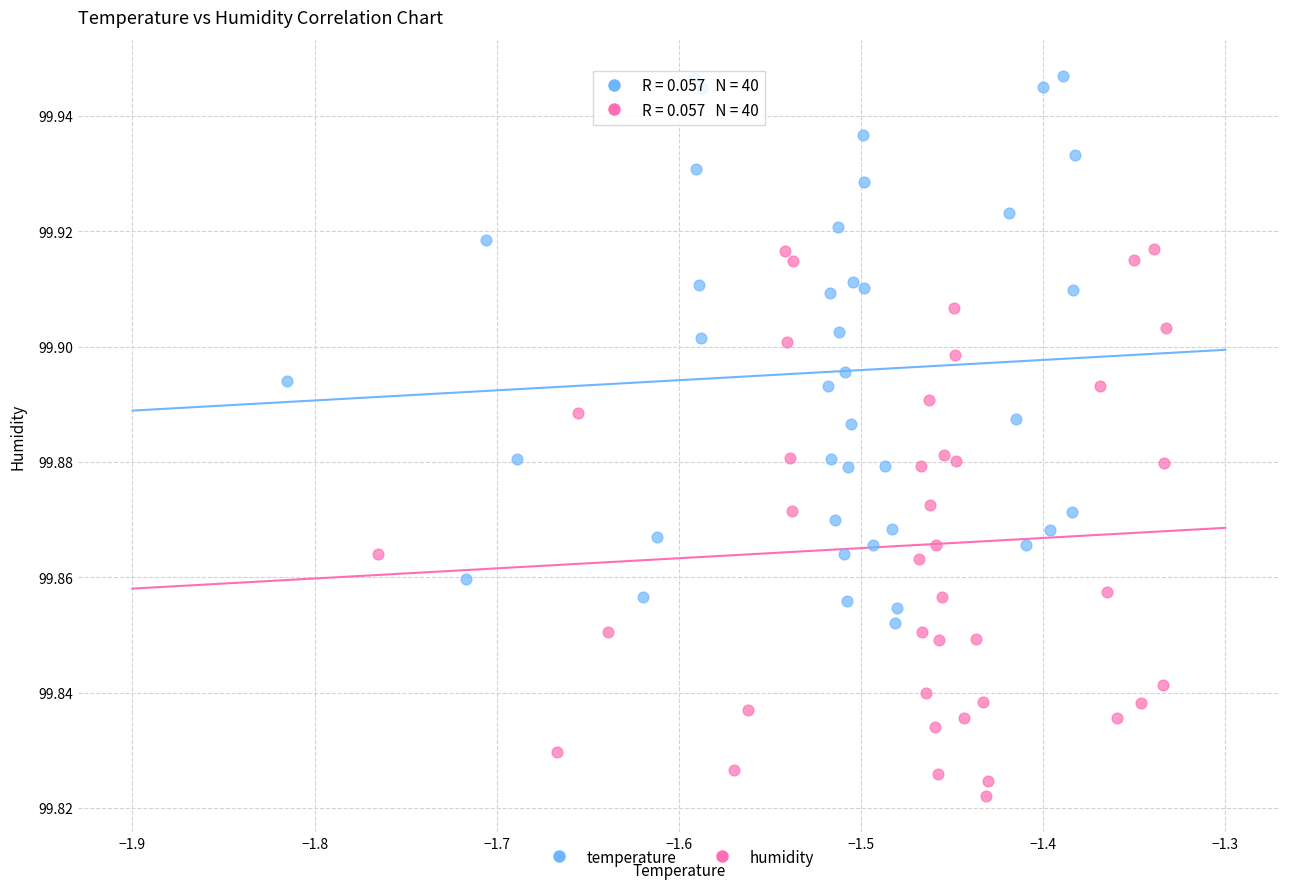

Which series contains the highest Y value?

temperature